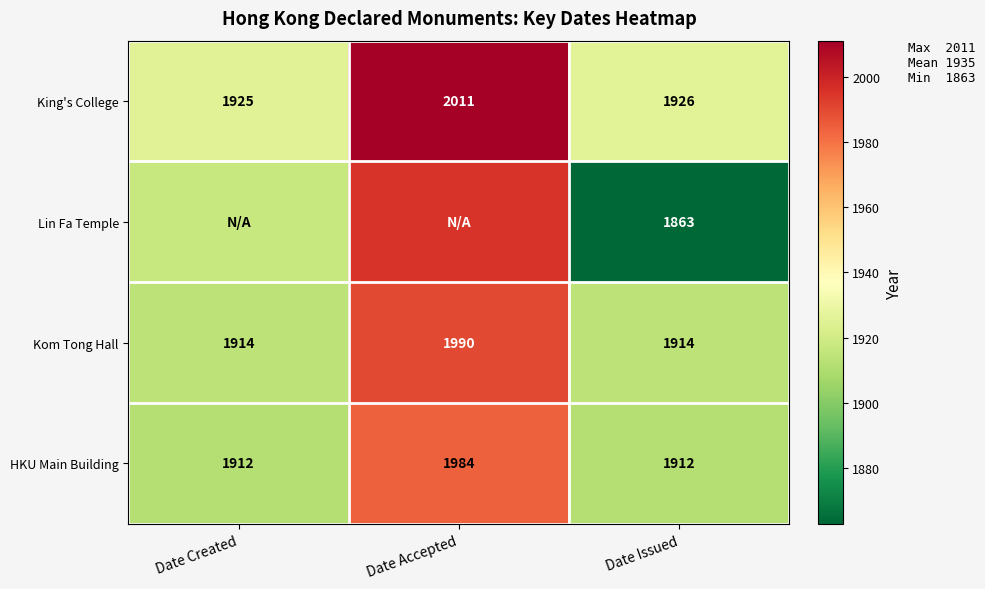

Which category has the highest value across all series?

Date Accepted